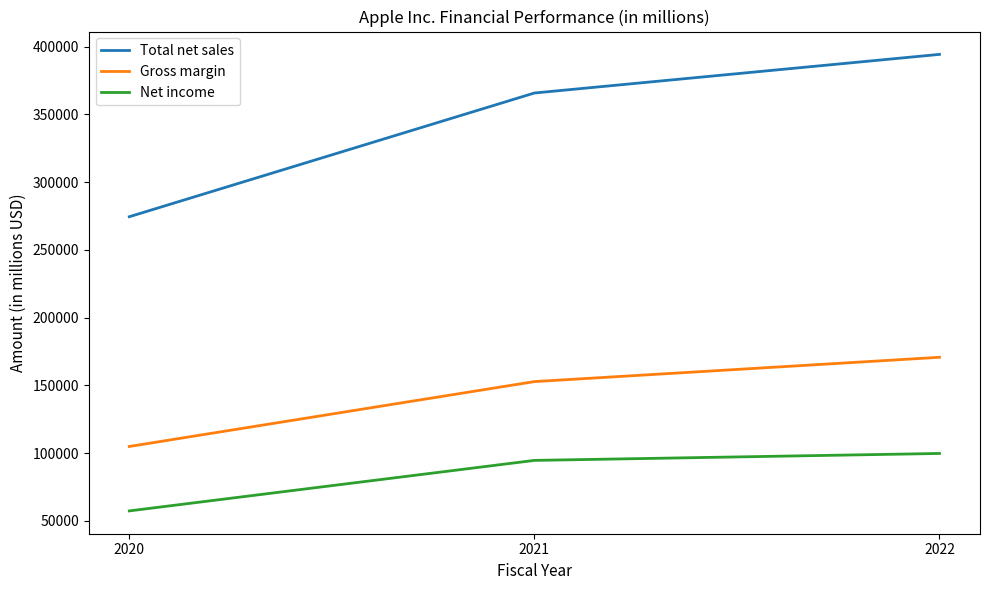

List the labels in order of Gross margin value, largest first.

2022, 2021, 2020